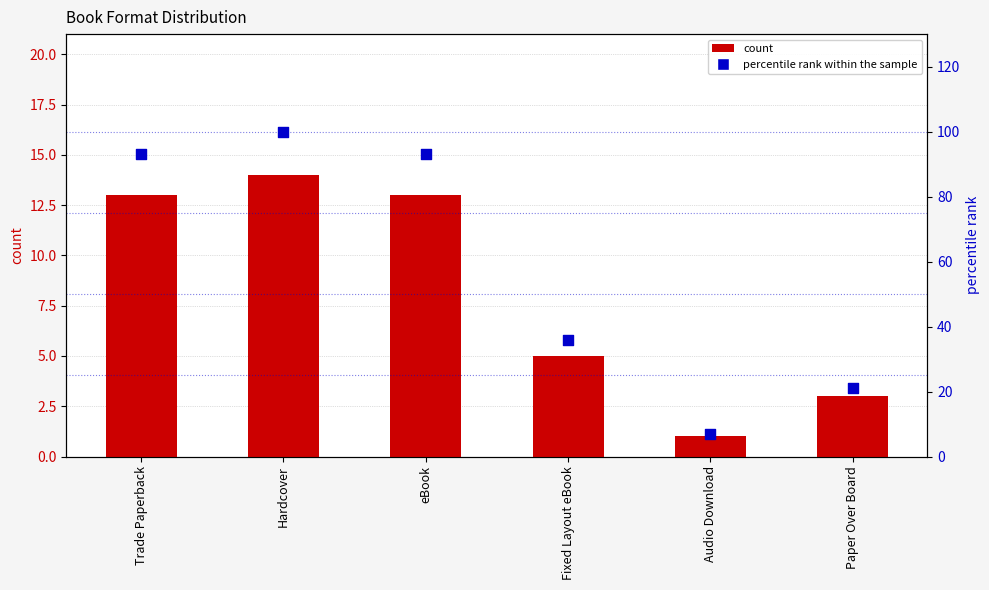

What is the total value across all series at Paper Over Board?

24